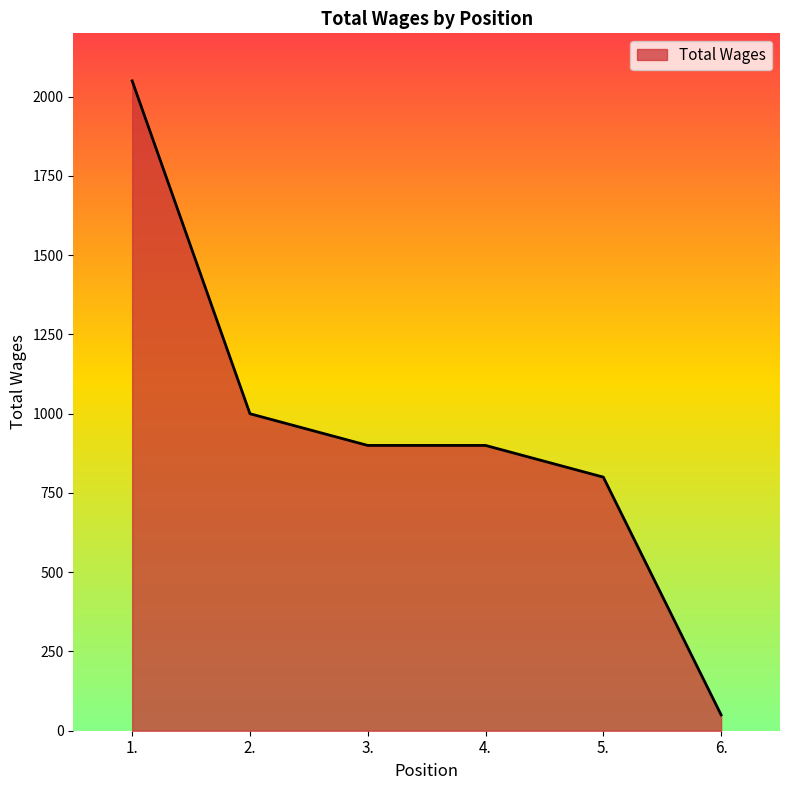

What position from the left is 2.?

2